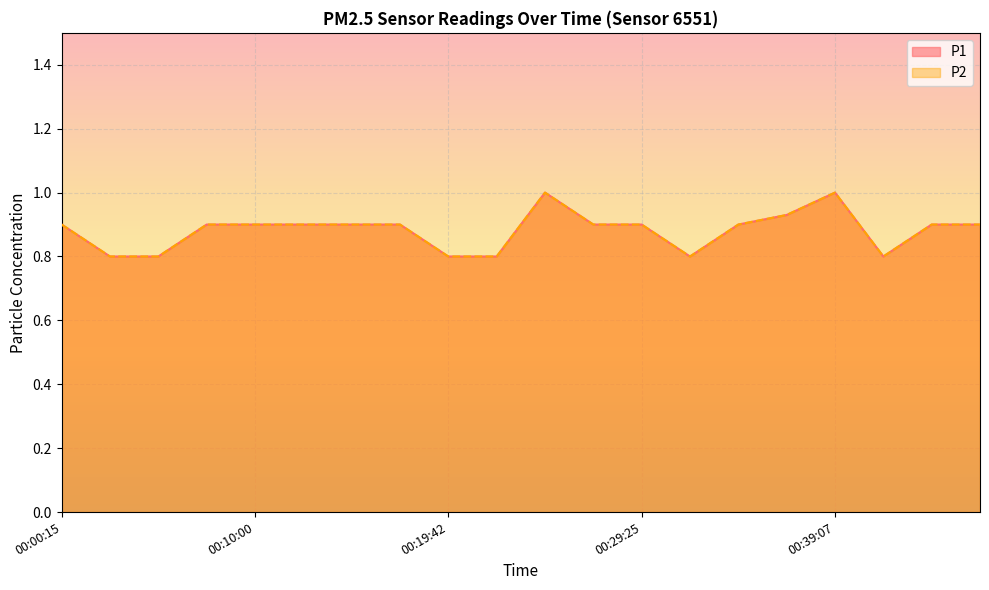

Reading left to right, what are all the values shown in this chart?

P1: 0.9	0.8	0.8	0.9	0.9	0.9	0.9	0.9	0.8	0.8	1.0	0.9	0.9	0.8	0.9	0.9	1.0	0.8	0.9	0.9
P2: 0.9	0.8	0.8	0.9	0.9	0.9	0.9	0.9	0.8	0.8	1.0	0.9	0.9	0.8	0.9	0.9	1.0	0.8	0.9	0.9